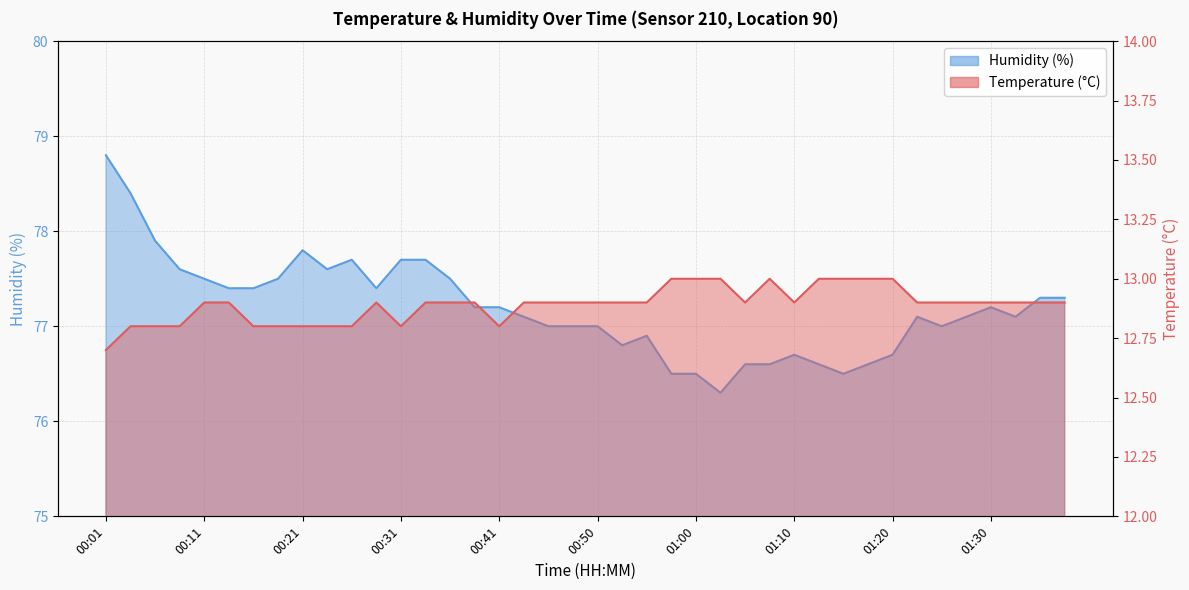

What is the maximum value shown in the chart?

78.8